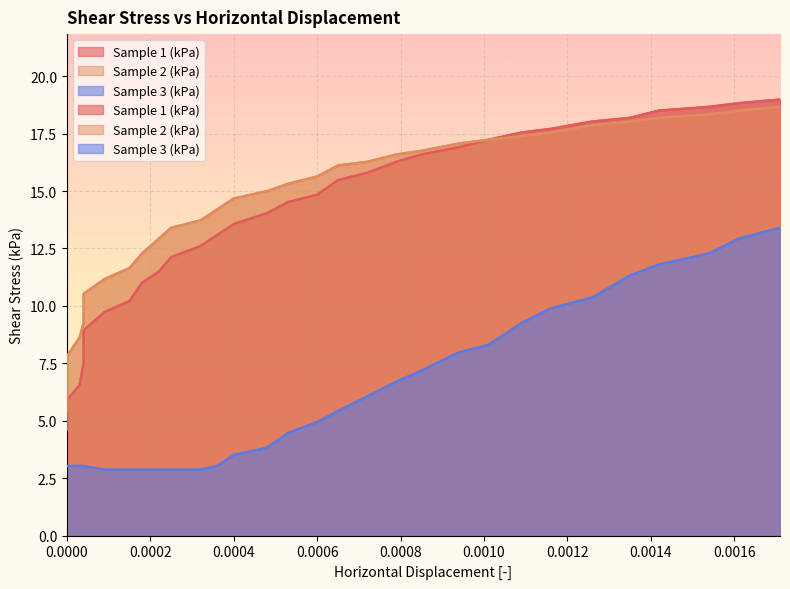

Does the chart display data point markers on the line(s)?

No